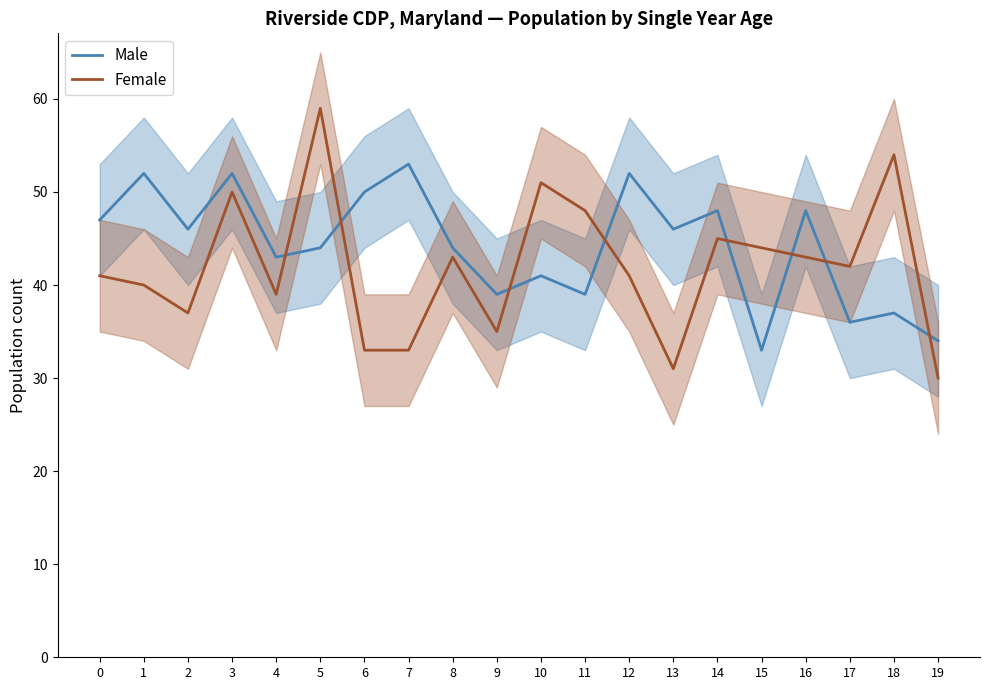

What is the difference between the maximum and minimum values in the Male series?

20